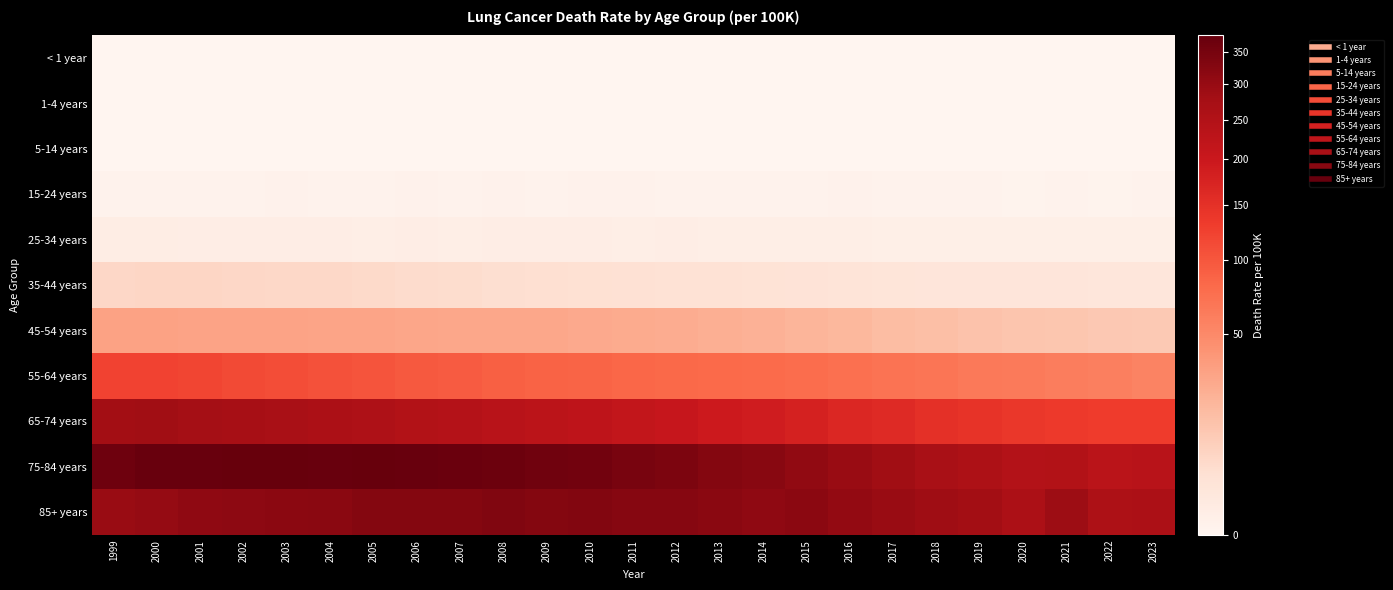

Rank the series by their maximum value, from lowest to highest.

< 1 year, 1-4 years, 5-14 years, 15-24 years, 25-34 years, 35-44 years, 45-54 years, 55-64 years, 65-74 years, 85+ years, 75-84 years